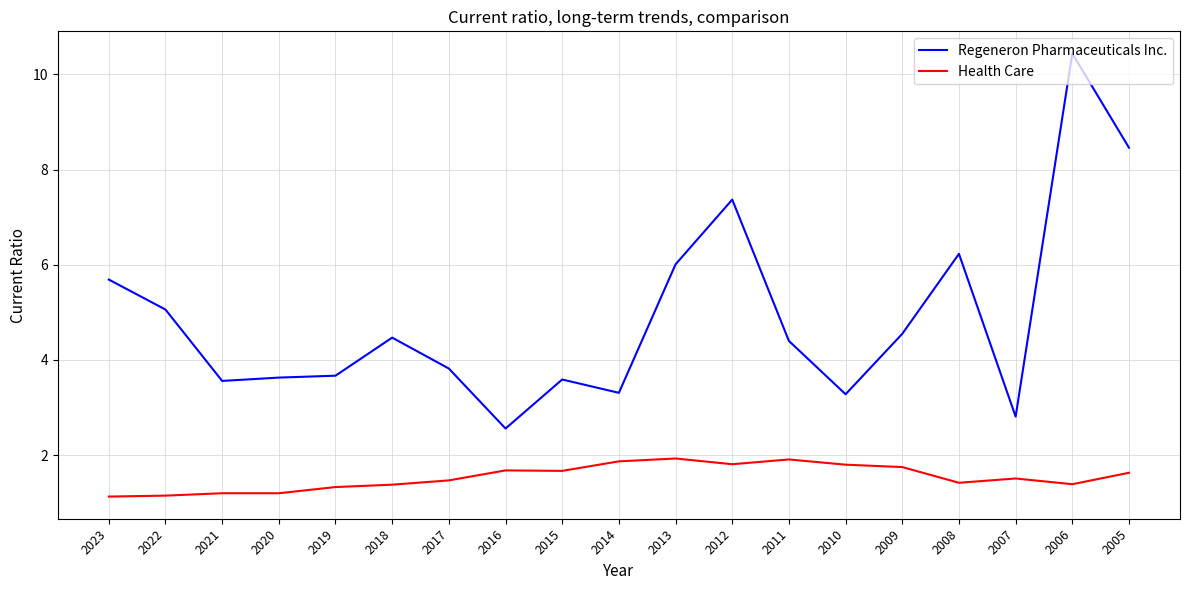

What is the lowest value of the Health Care series?

1.1